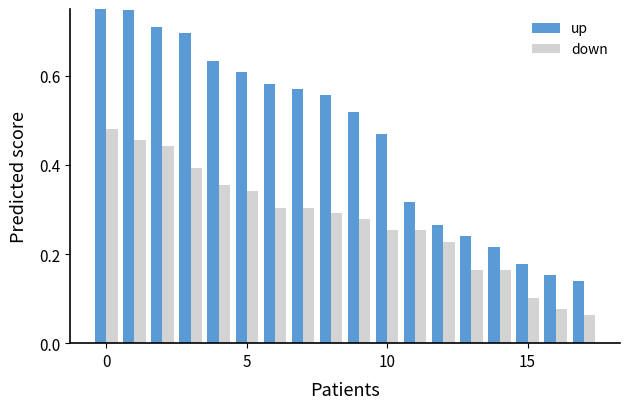

Is it true that down equals 0.1 at 17?

False